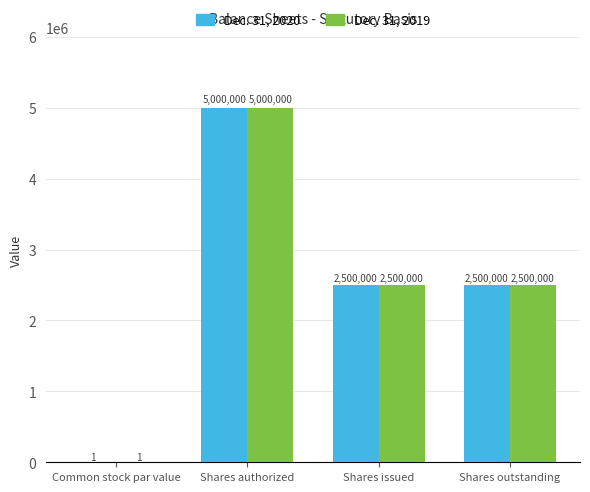

Reading left to right, list all the values displayed in this chart.

Dec. 31, 2020: Common stock par value=1	Shares authorized=5000000	Shares issued=2500000	Shares outstanding=2500000
Dec. 31, 2019: Common stock par value=1	Shares authorized=5000000	Shares issued=2500000	Shares outstanding=2500000